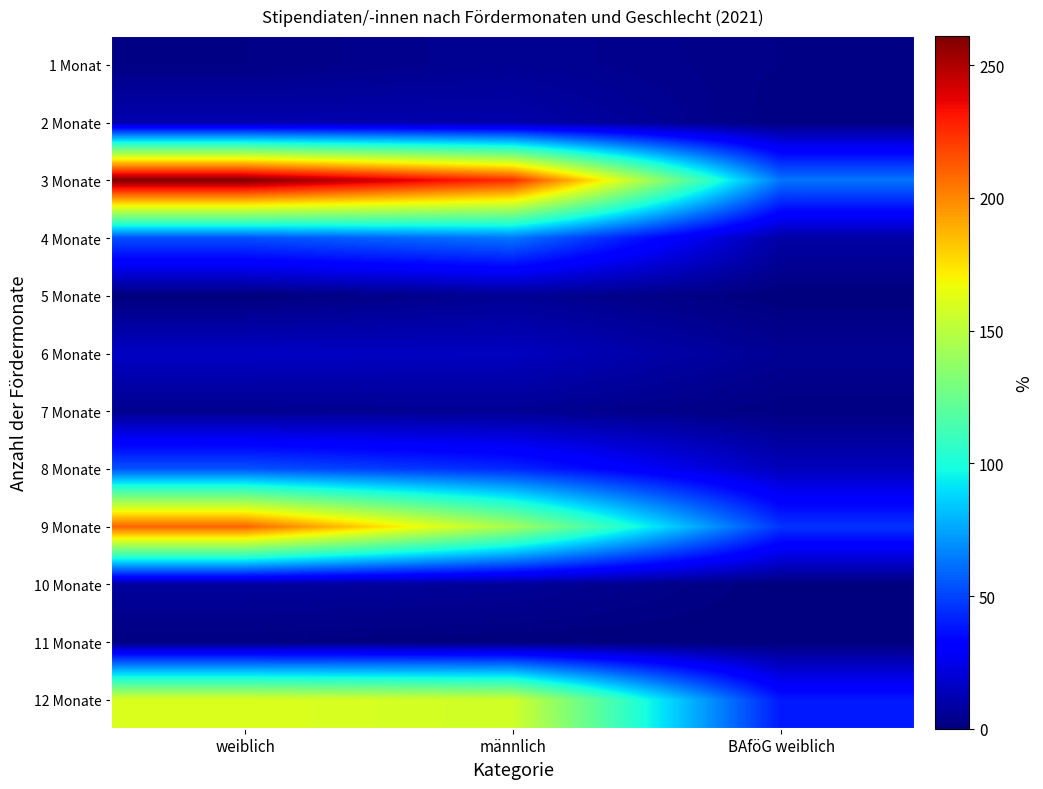

Reading right to left, transcribe all the data shown in this chart.

1 Monat: BAföG weiblich=2	männlich=5	weiblich=2
2 Monate: BAföG weiblich=1	männlich=10	weiblich=11
3 Monate: BAföG weiblich=63	männlich=225	weiblich=261
4 Monate: BAföG weiblich=9	männlich=63	weiblich=53
5 Monate: BAföG weiblich=0	männlich=5	weiblich=0
6 Monate: BAföG weiblich=5	männlich=15	weiblich=16
7 Monate: BAföG weiblich=1	männlich=5	weiblich=4
8 Monate: BAföG weiblich=14	männlich=43	weiblich=54
9 Monate: BAföG weiblich=46	männlich=143	weiblich=210
10 Monate: BAföG weiblich=0	männlich=6	weiblich=7
11 Monate: BAföG weiblich=0	männlich=0	weiblich=1
12 Monate: BAföG weiblich=39	männlich=157	weiblich=161